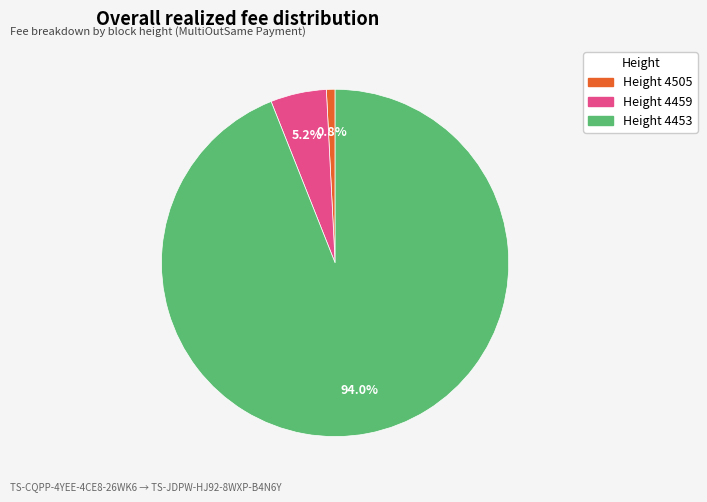

How many slices are in this pie chart?

3